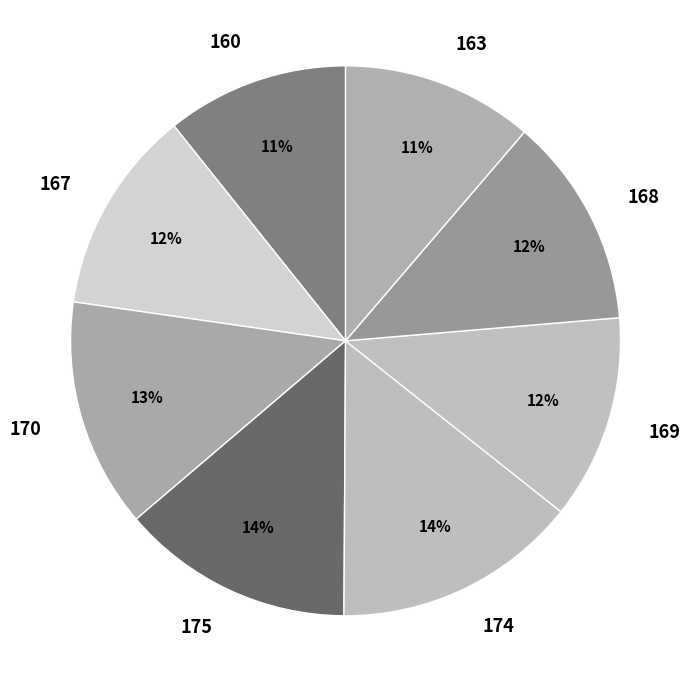

Which category has the smallest portion of the pie?

160